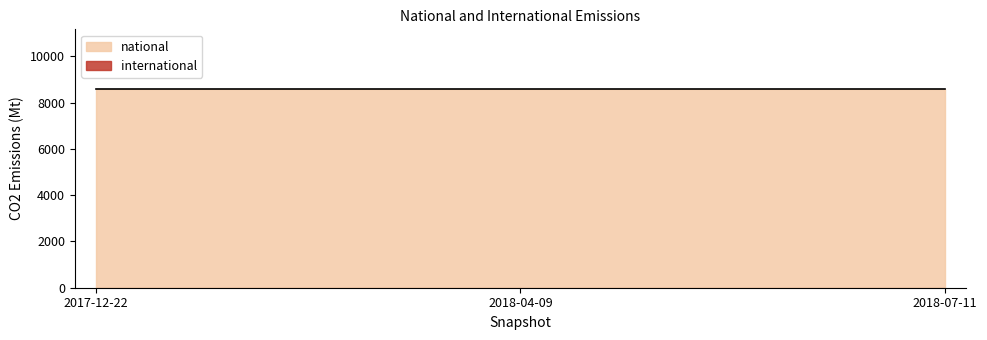

Rank the categories by international value from highest to lowest.

2017-12-22, 2018-04-09, 2018-07-11